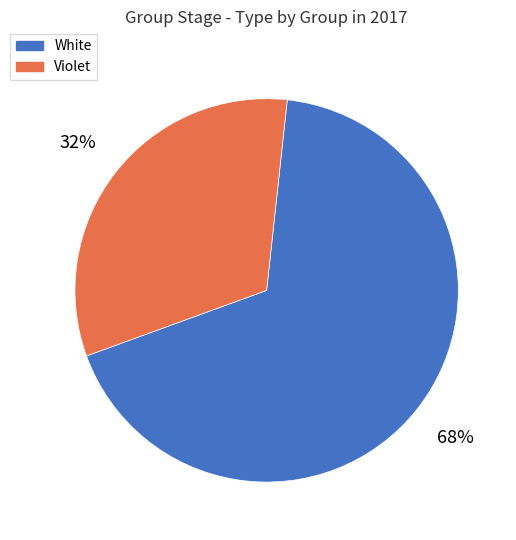

Does any single category account for the majority?

Yes